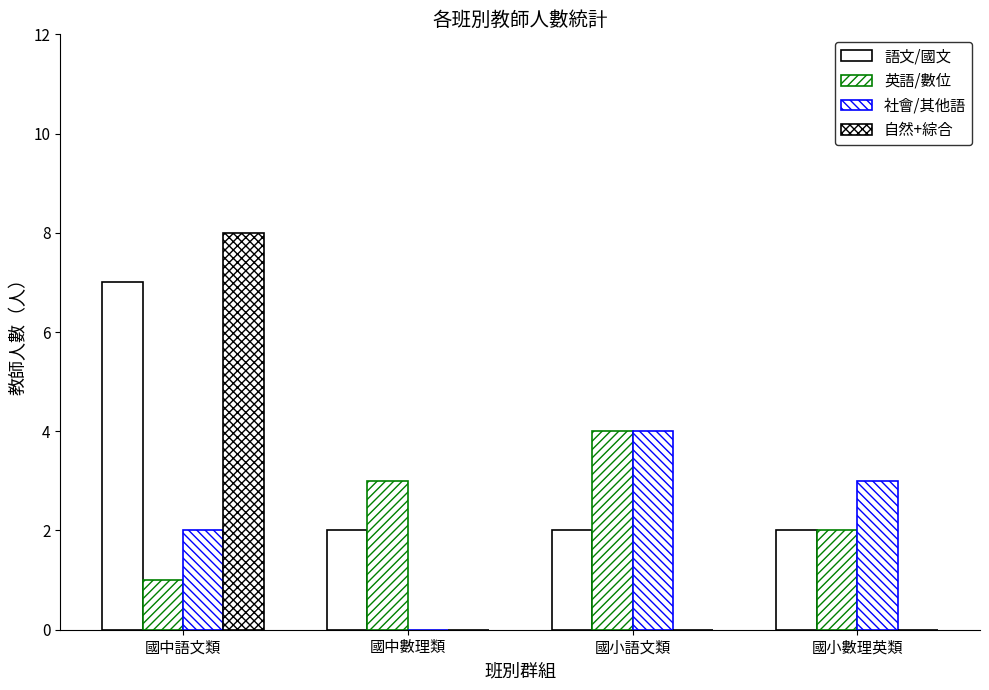

Count the number of data series in this chart.

4